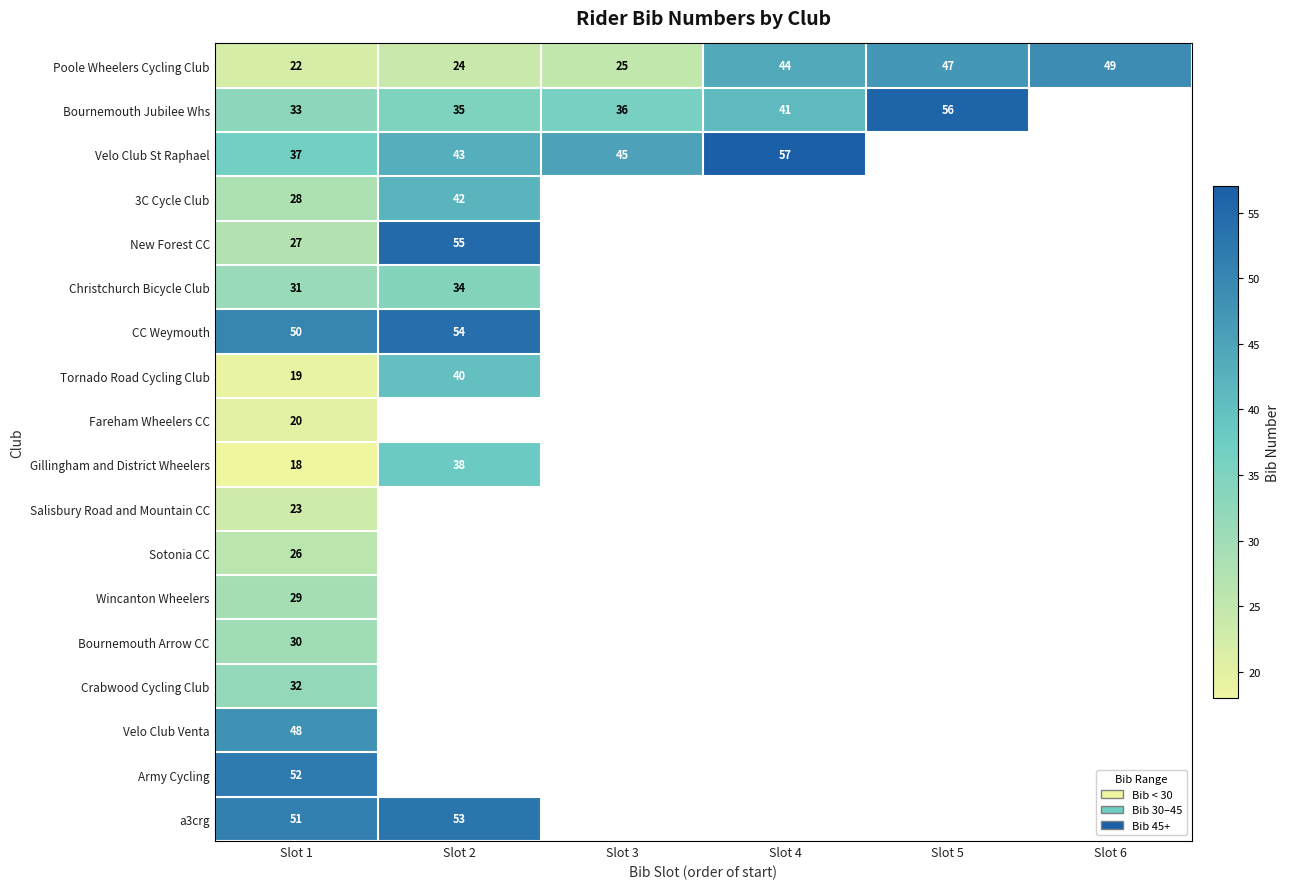

The value of New Forest CC at Slot 1 is 27. True or false?

True